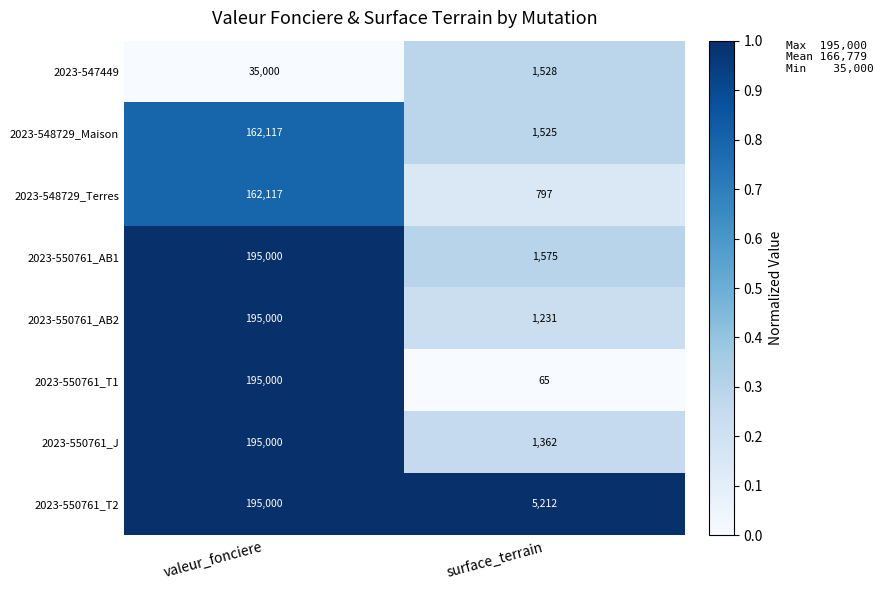

What is the sum of the 2023-550761_AB1 values at valeur_fonciere and surface_terrain?

196575